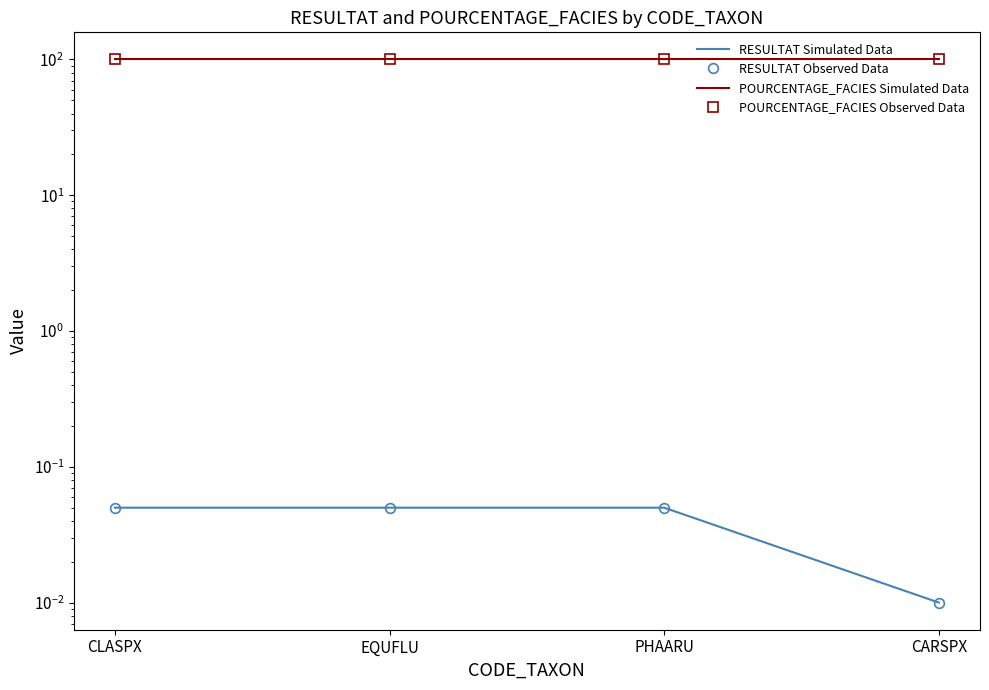

What position from the left is EQUFLU?

2